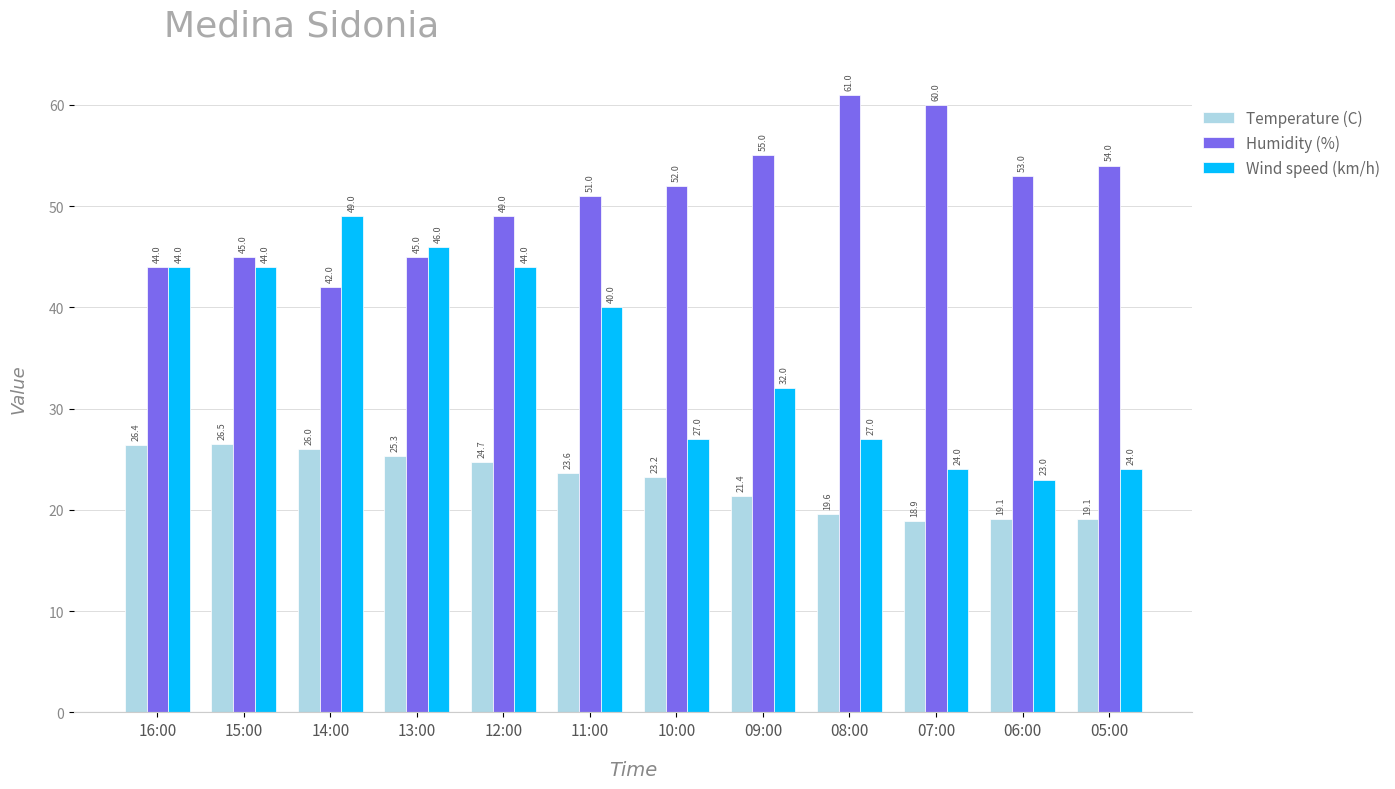

What is the label of the 12th bar from the right?

16:00